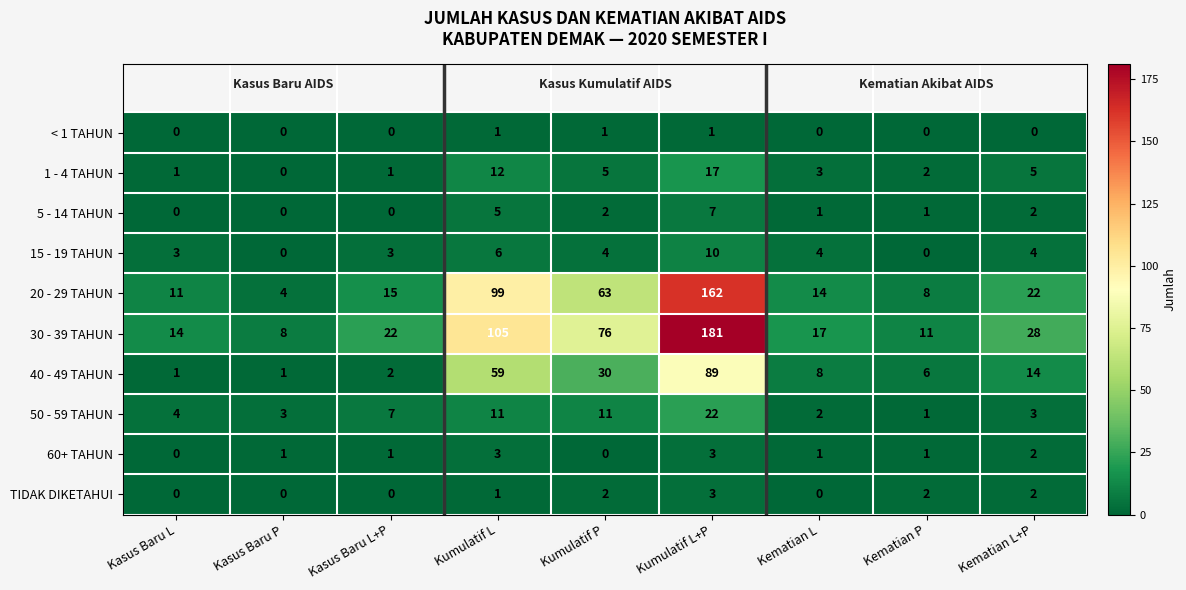

Which label corresponds to the largest value in the chart?

Kumulatif L+P